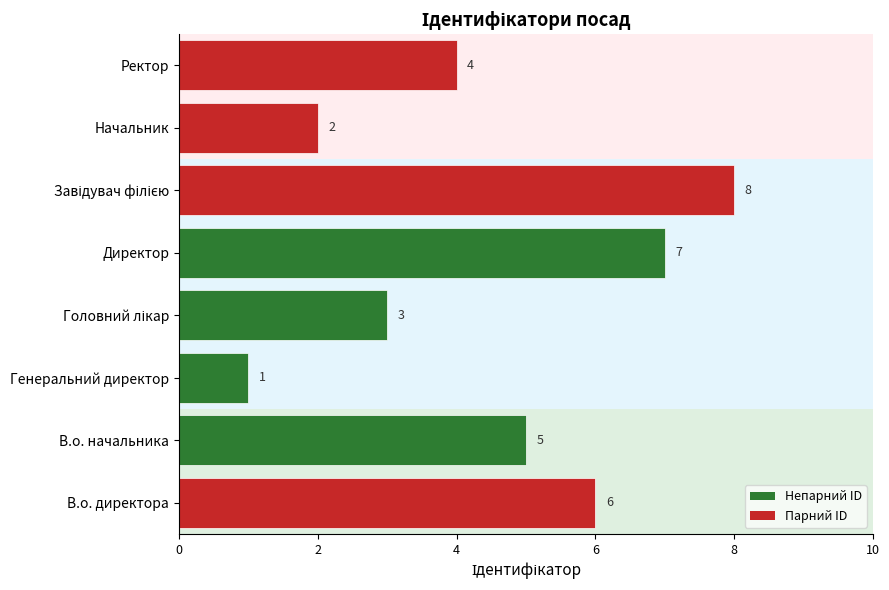

At which label is the value closest to 4?

Ректор